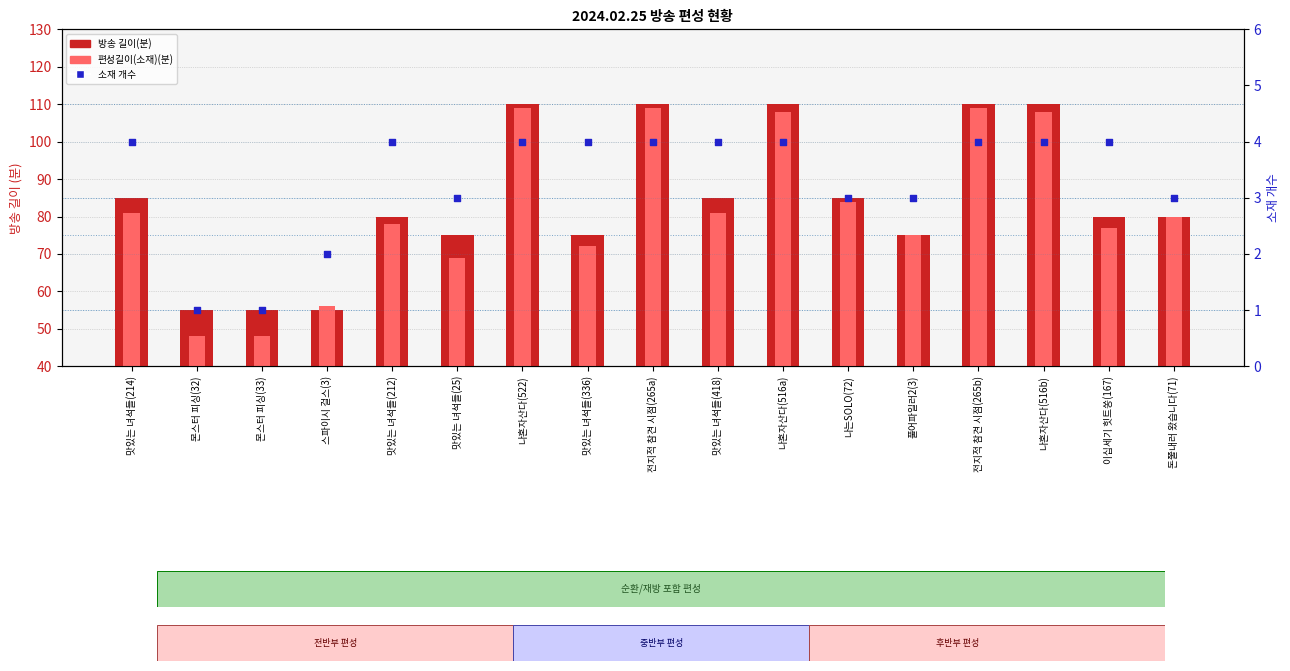

At which category is the sum across all series the highest?

나혼자산다(522)